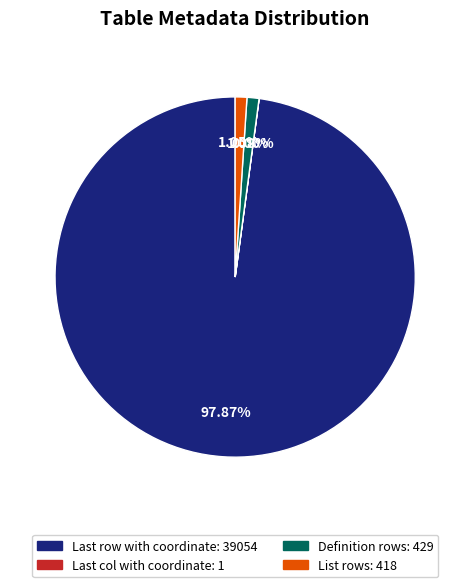

To the nearest percent, what portion does Definition rows represent?

1%